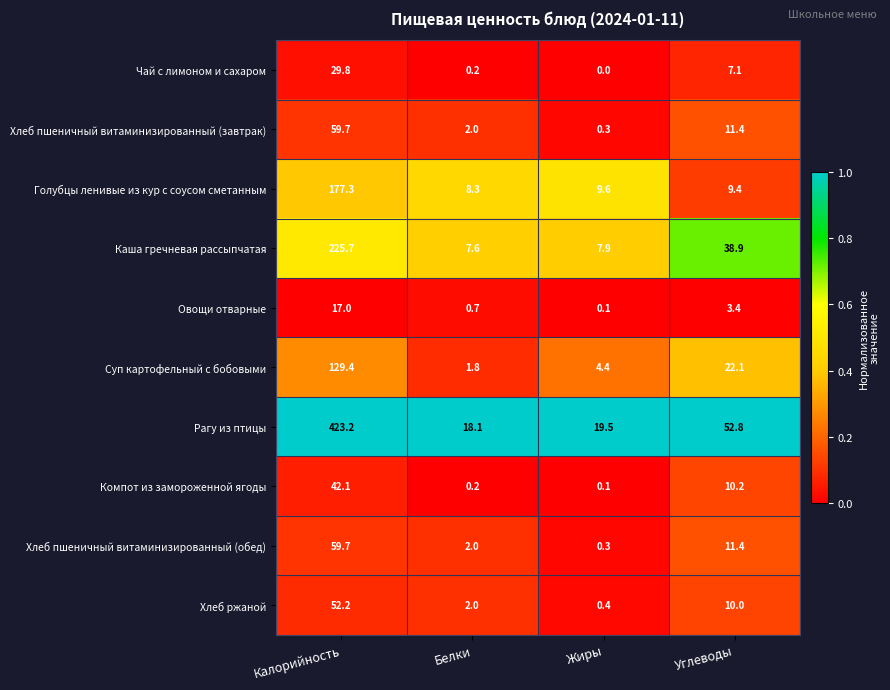

What is the approximate value of Каша гречневая рассыпчатая at Углеводы?

38.9